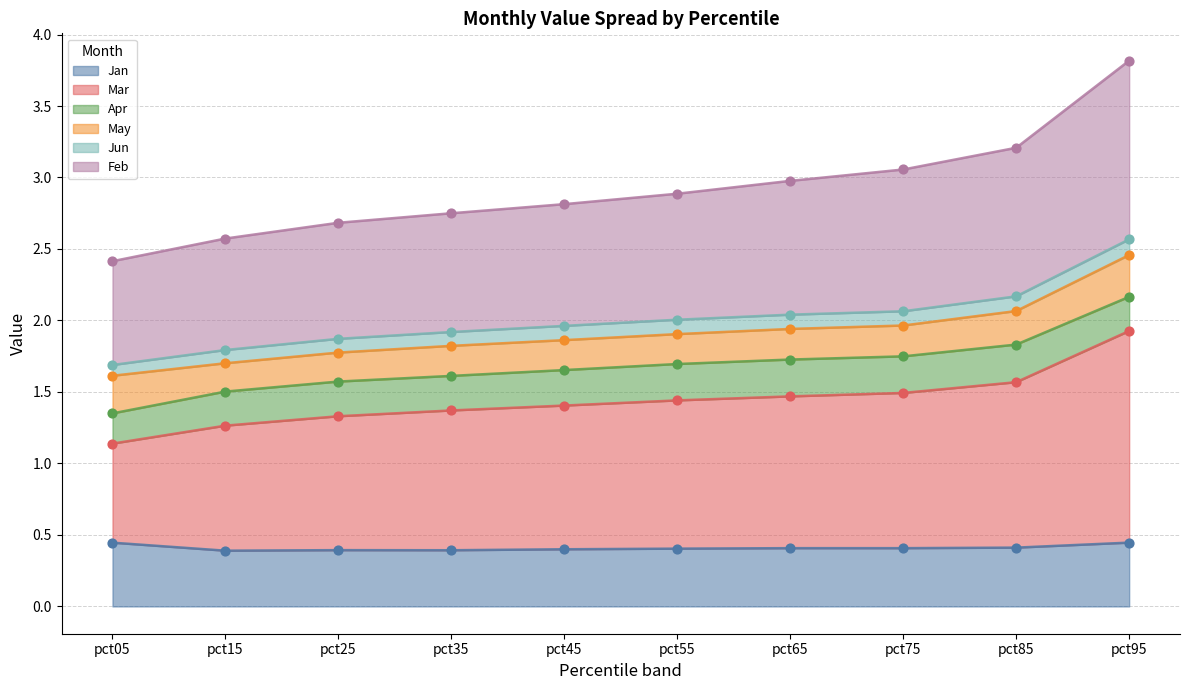

The Jan series shows 0.4 at pct25. True or false?

True